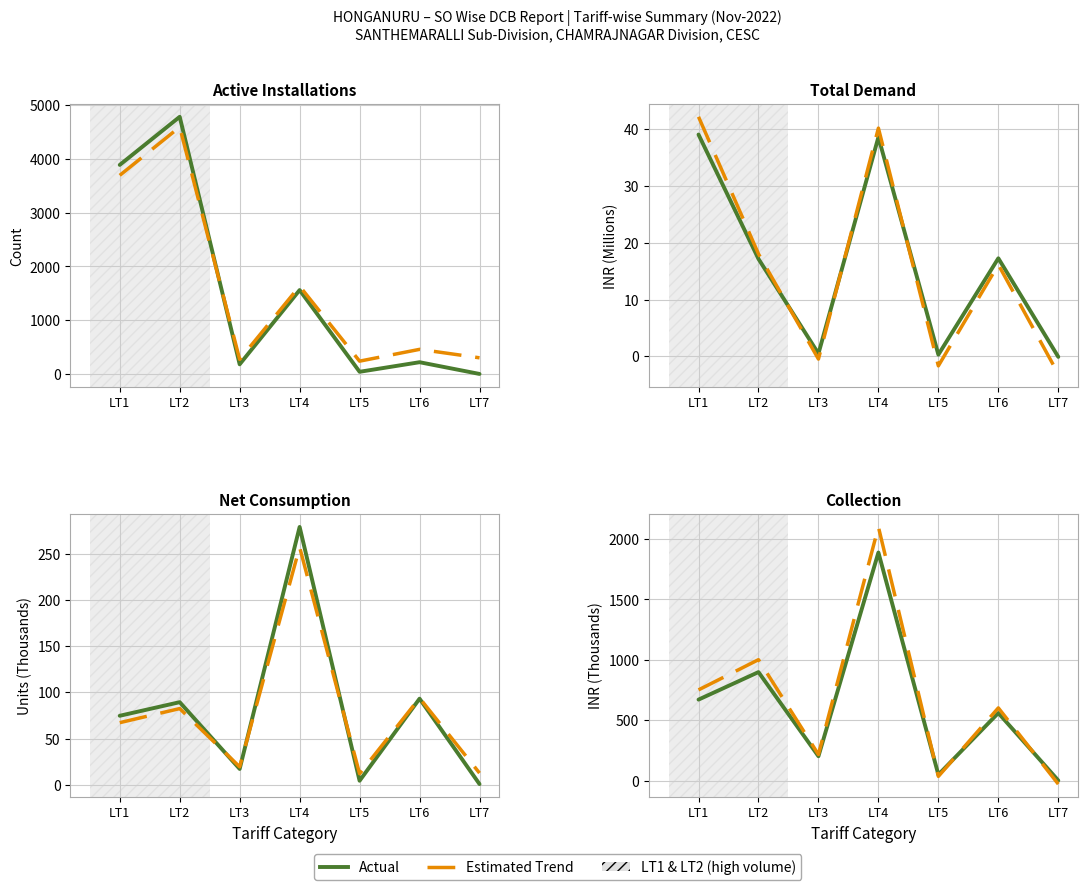

Is the value of Estimated Trend at LT6 greater than the value of Active Installations at LT2?

No